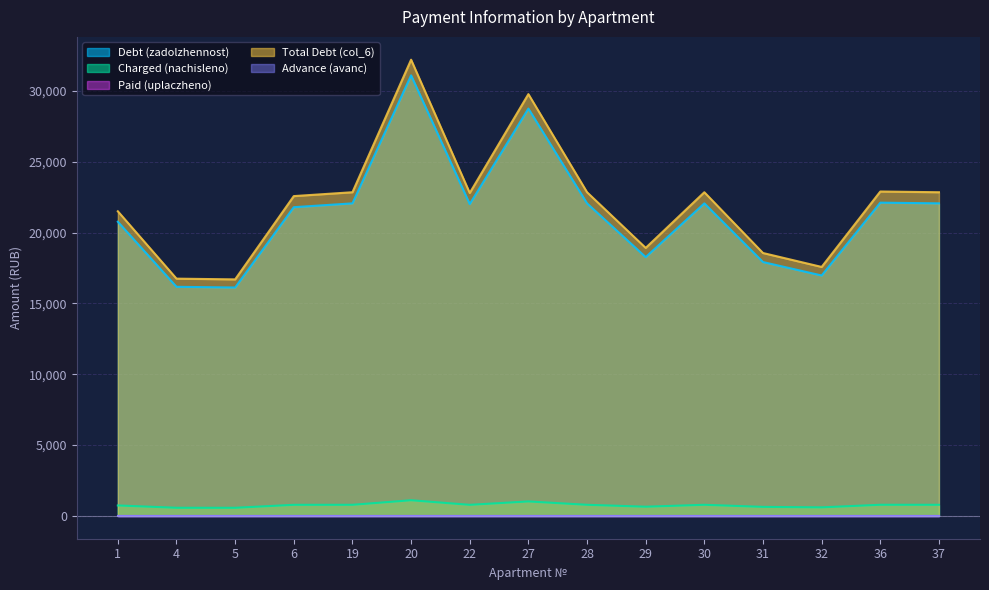

How many data points in Total Debt (col_6) are above 22803?

8